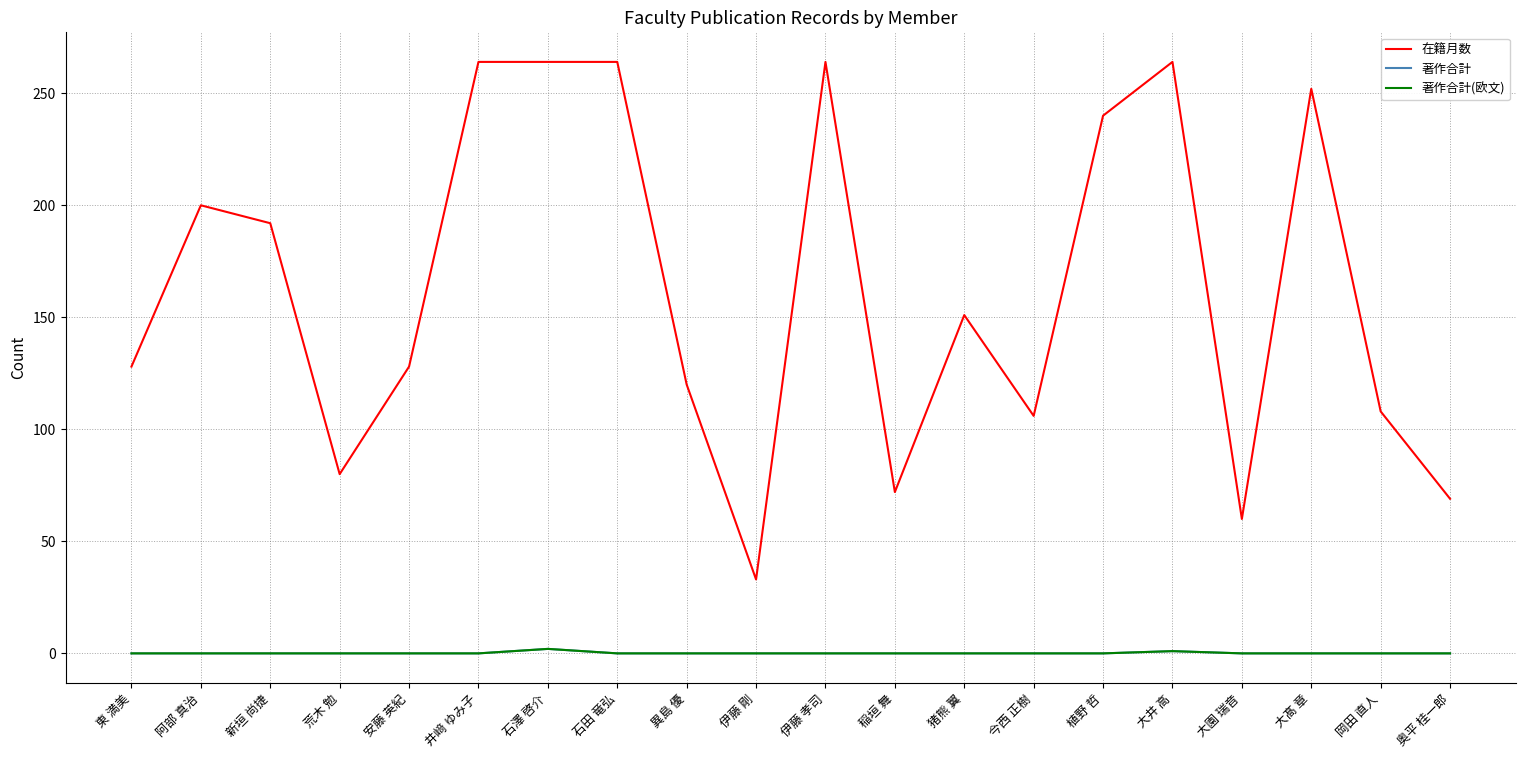

Reading right to left, extract all data points from this chart.

在籍月数: 奥平 桂一郎=69	岡田 直人=108	大髙 章=252	大園 瑞音=60	大井 高=264	植野 哲=240	今西 正樹=106	猪熊 翼=151	稲垣 舞=72	伊藤 孝司=264	伊藤 剛=33	異島 優=120	石田 竜弘=264	石澤 啓介=264	井﨑 ゆみ子=264	安藤 英紀=128	荒木 勉=80	新垣 尚捷=192	阿部 真治=200	東 満美=128
著作合計: 奥平 桂一郎=0	岡田 直人=0	大髙 章=0	大園 瑞音=0	大井 高=1	植野 哲=0	今西 正樹=0	猪熊 翼=0	稲垣 舞=0	伊藤 孝司=0	伊藤 剛=0	異島 優=0	石田 竜弘=0	石澤 啓介=2	井﨑 ゆみ子=0	安藤 英紀=0	荒木 勉=0	新垣 尚捷=0	阿部 真治=0	東 満美=0
著作合計(欧文): 奥平 桂一郎=0	岡田 直人=0	大髙 章=0	大園 瑞音=0	大井 高=1	植野 哲=0	今西 正樹=0	猪熊 翼=0	稲垣 舞=0	伊藤 孝司=0	伊藤 剛=0	異島 優=0	石田 竜弘=0	石澤 啓介=2	井﨑 ゆみ子=0	安藤 英紀=0	荒木 勉=0	新垣 尚捷=0	阿部 真治=0	東 満美=0